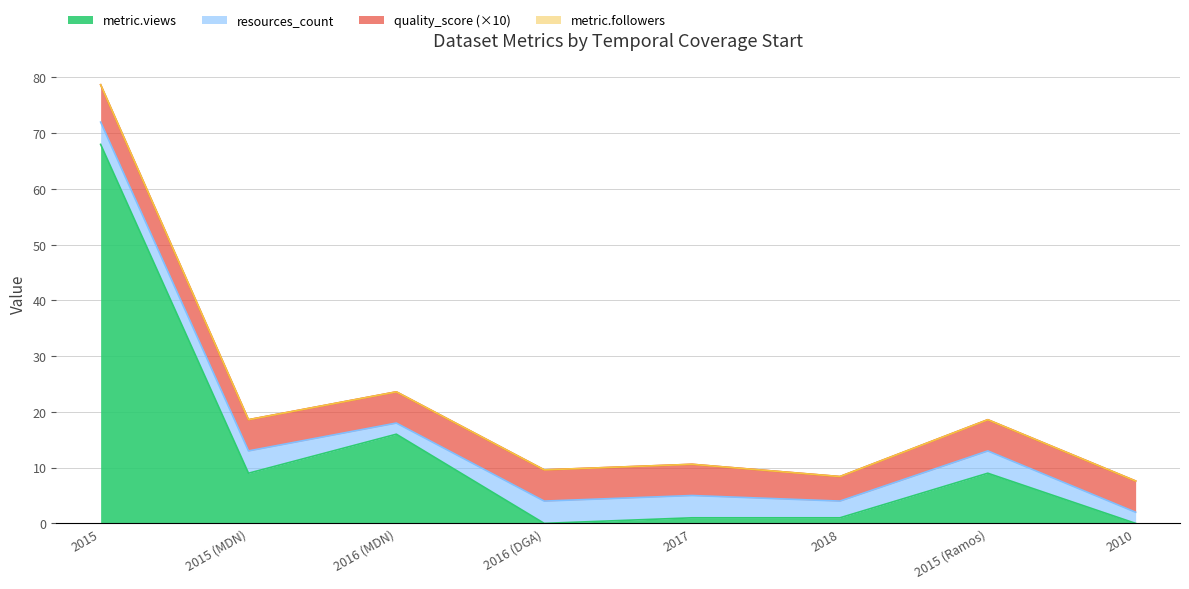

What is the total value across all series at 2015 (Ramos)?

18.6